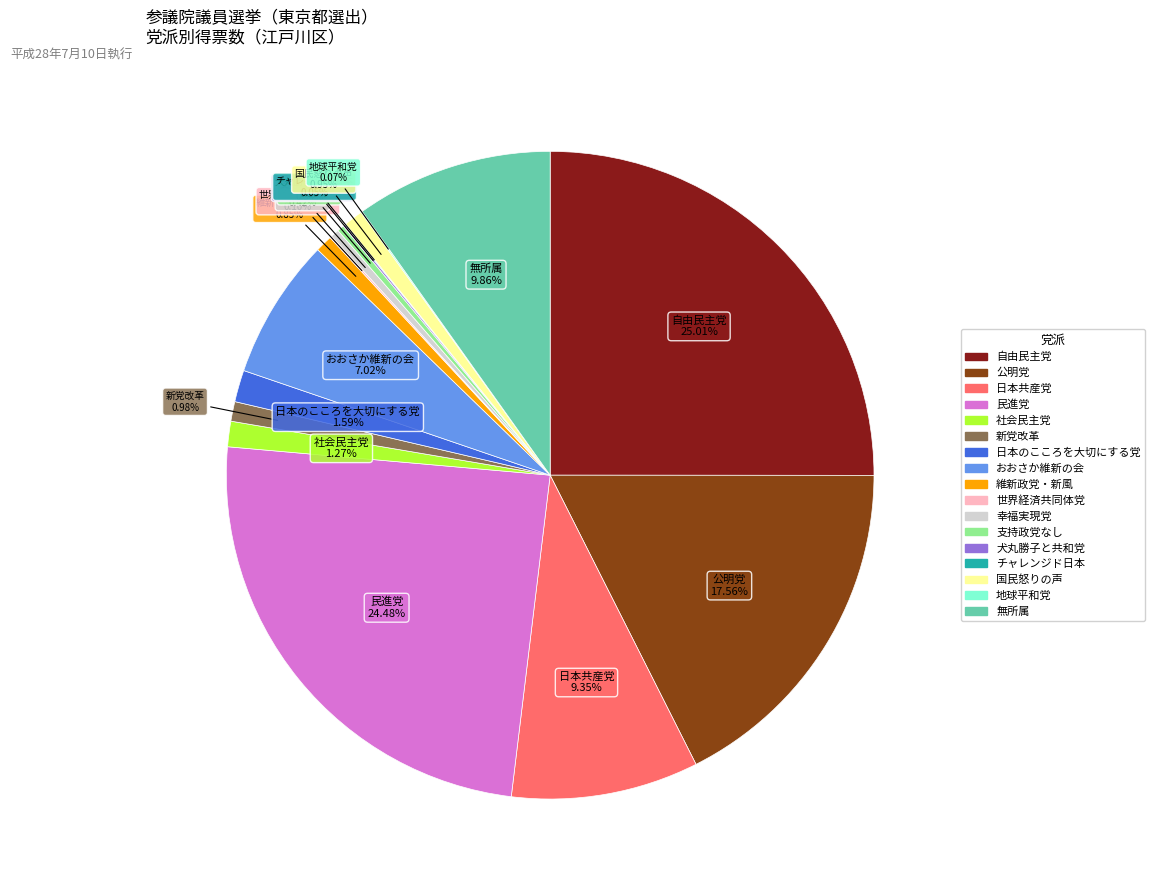

Which slice is the largest?

自由民主党